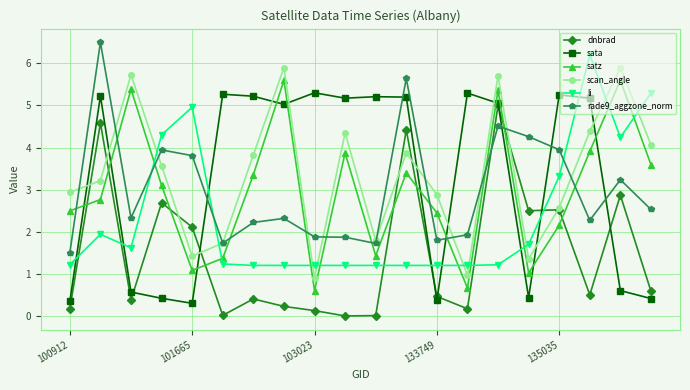

How many values in the satz series exceed 3?

10